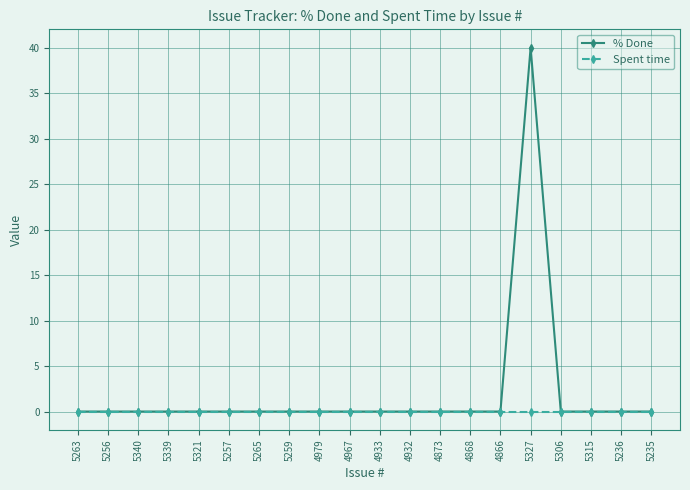

List the series in order of their overall mean, lowest first.

Spent time, % Done